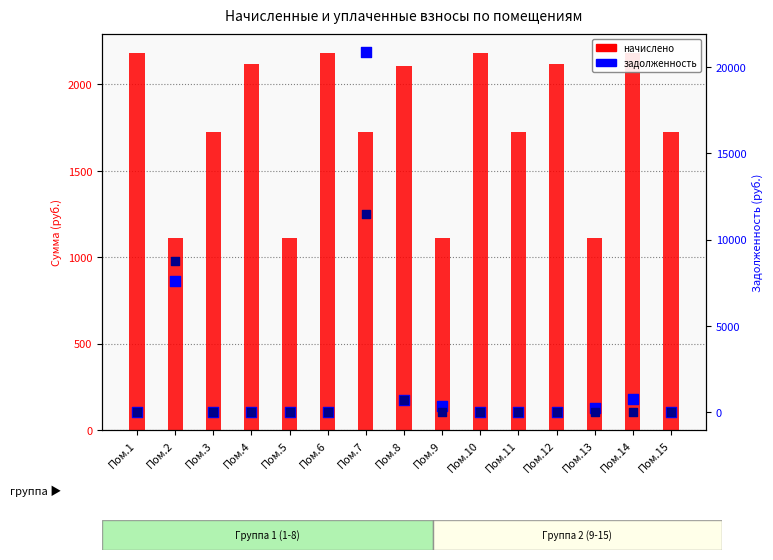

What are all the series names shown in the legend?

начислено, задолженность, задолженность_пени